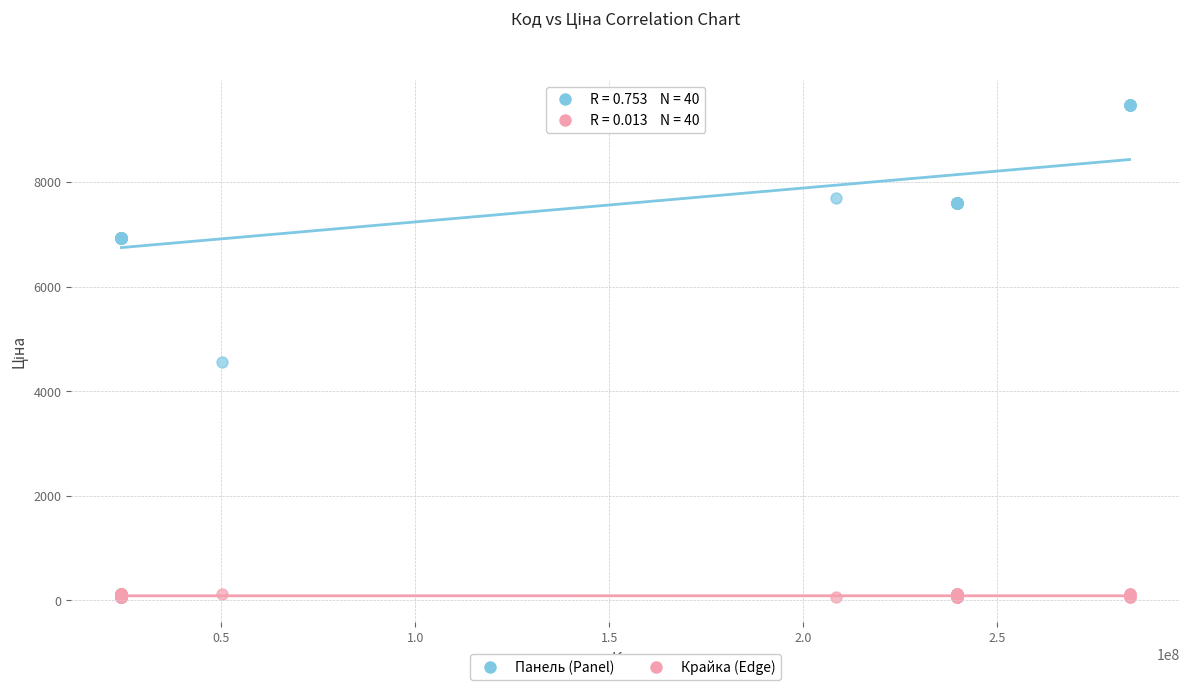

Which series reaches the minimum Y coordinate?

Крайка (Edge)